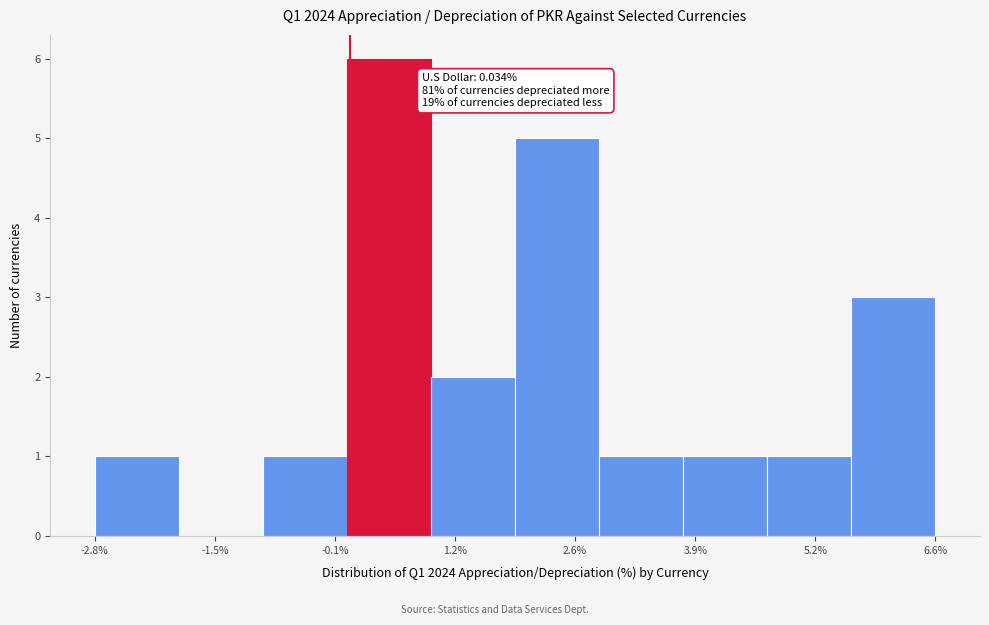

Over which range of the x-axis is the bar tallest?

0.0 to 1.0